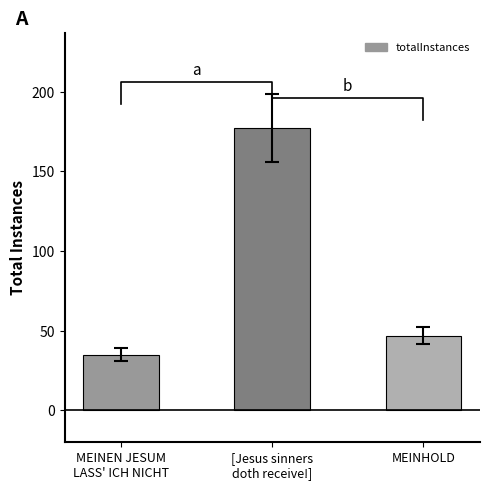

How many values exceed 47?

1